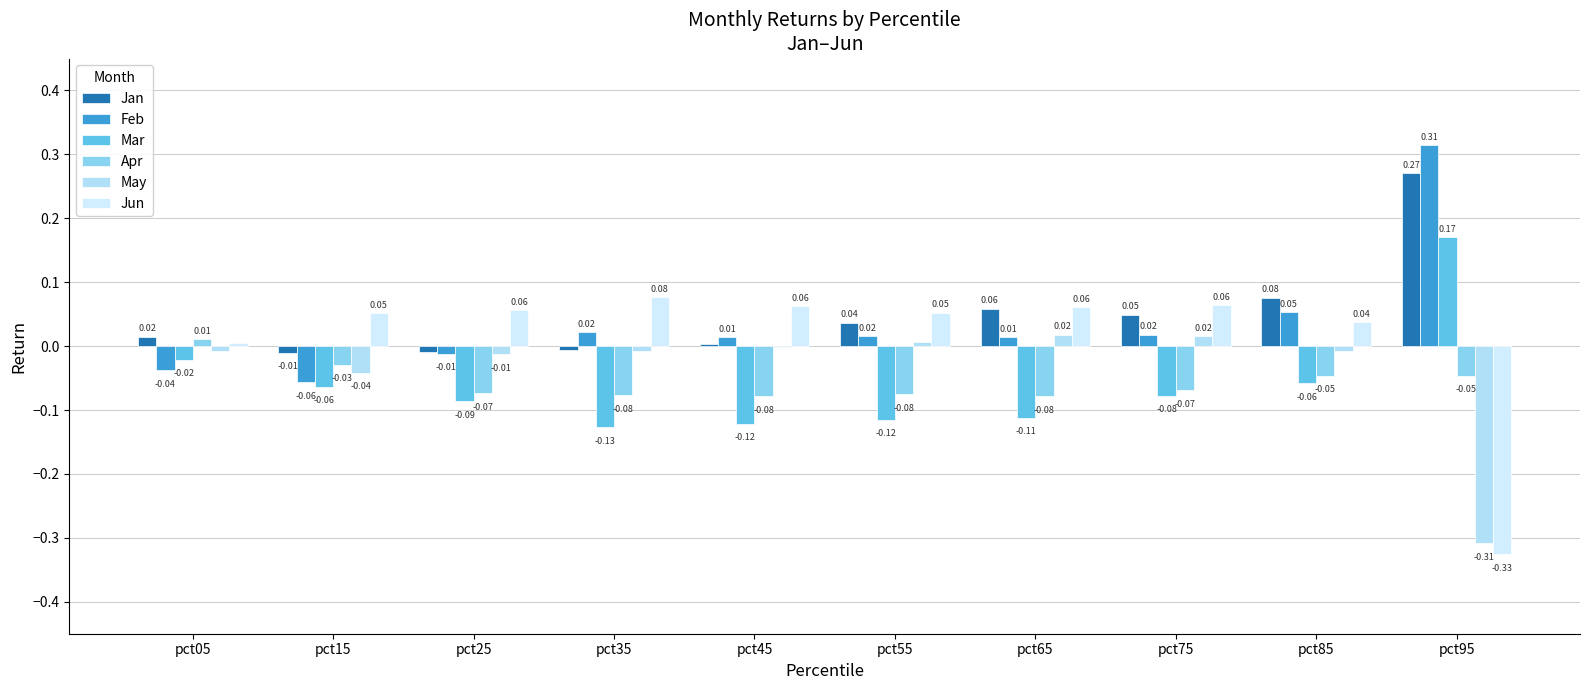

Which series changed the most between pct25 and pct65?

Jan